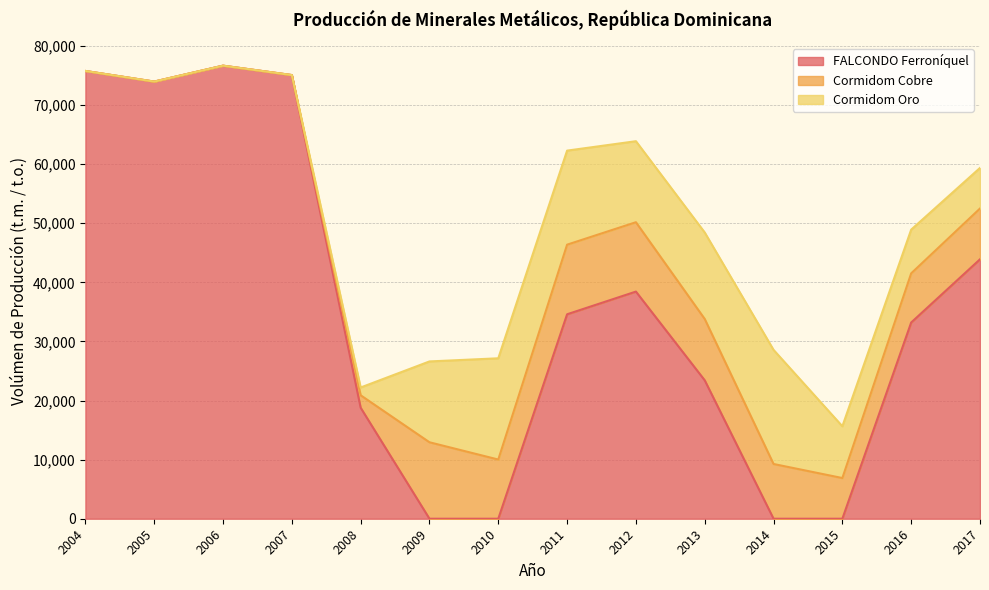

At which category is the sum across all series the highest?

2006